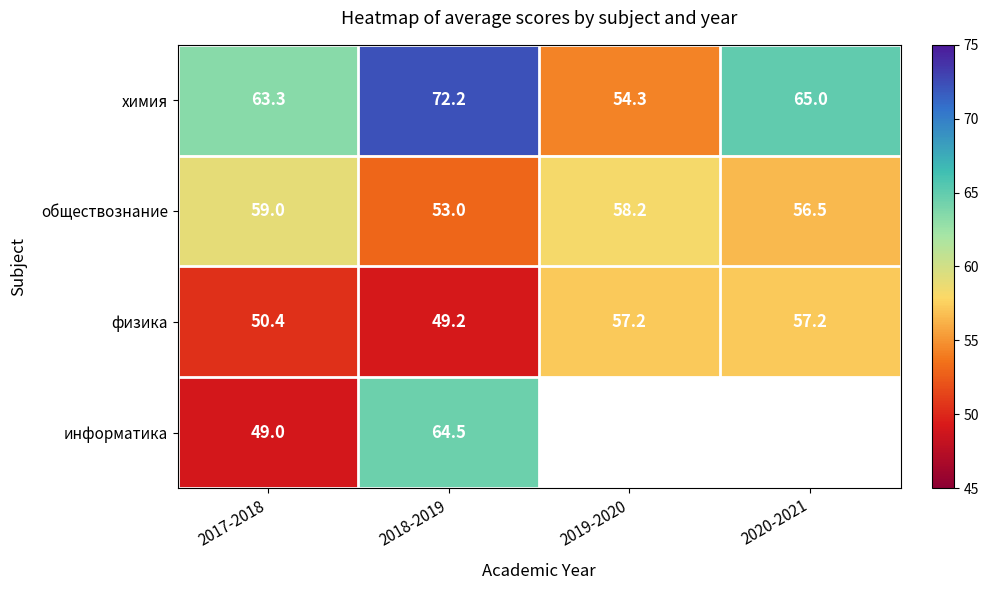

What is the sum of all химия values?

254.8